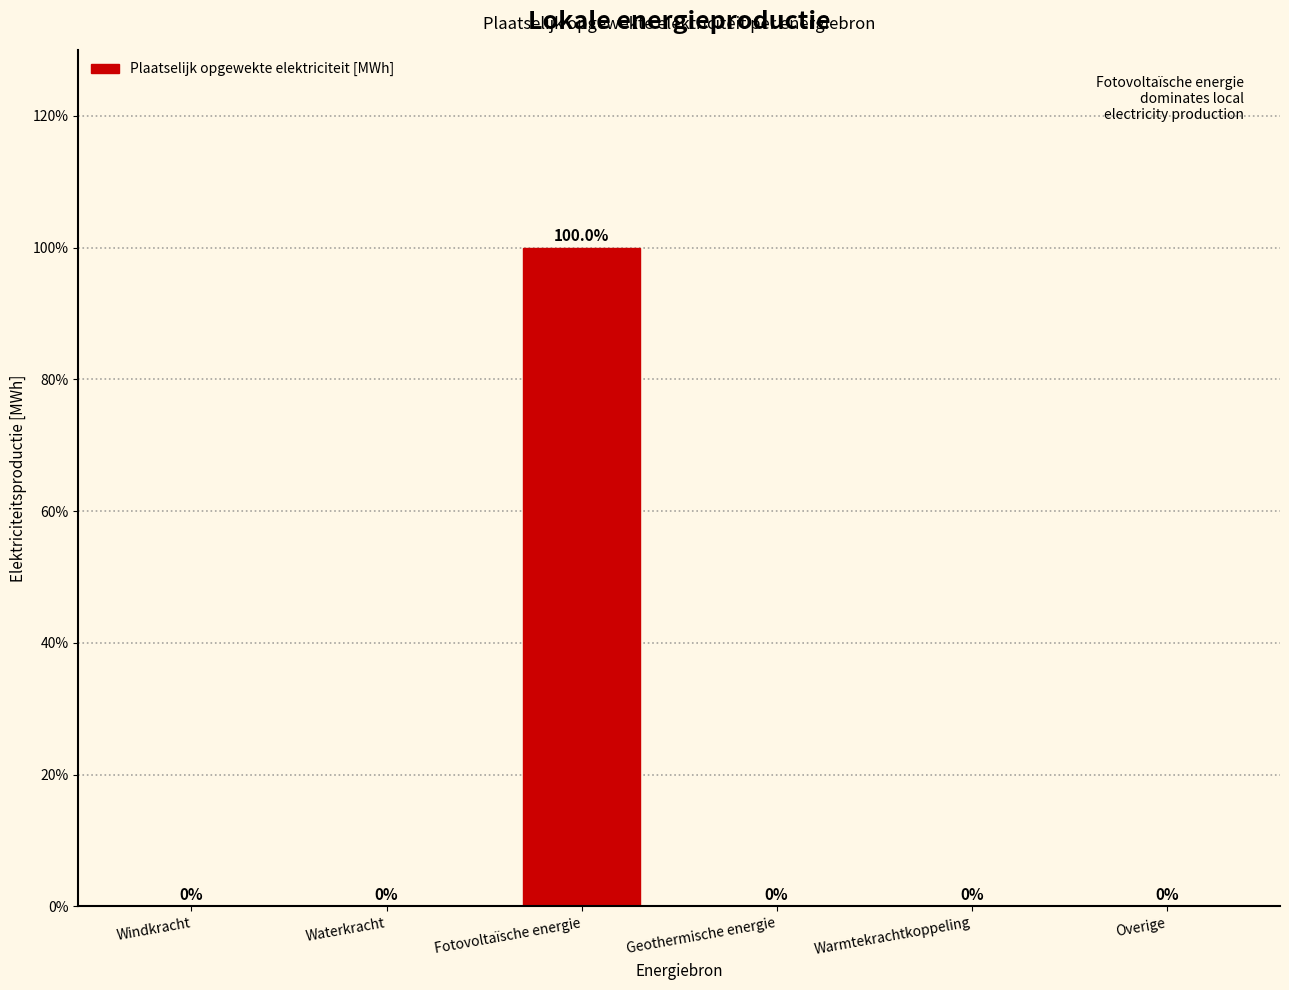

Reading left to right, what are all the values shown in this chart?

Windkracht=0	Waterkracht=0	Fotovoltaïsche energie=100	Geothermische energie=0	Warmtekrachtkoppeling=0	Overige=0